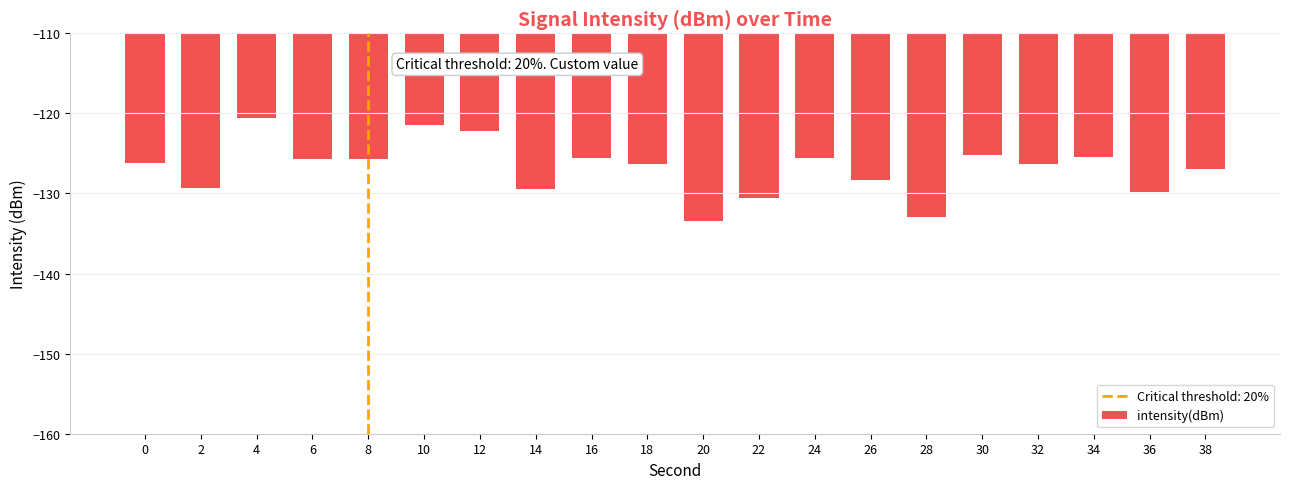

Between 28 and 32, which is larger?

32